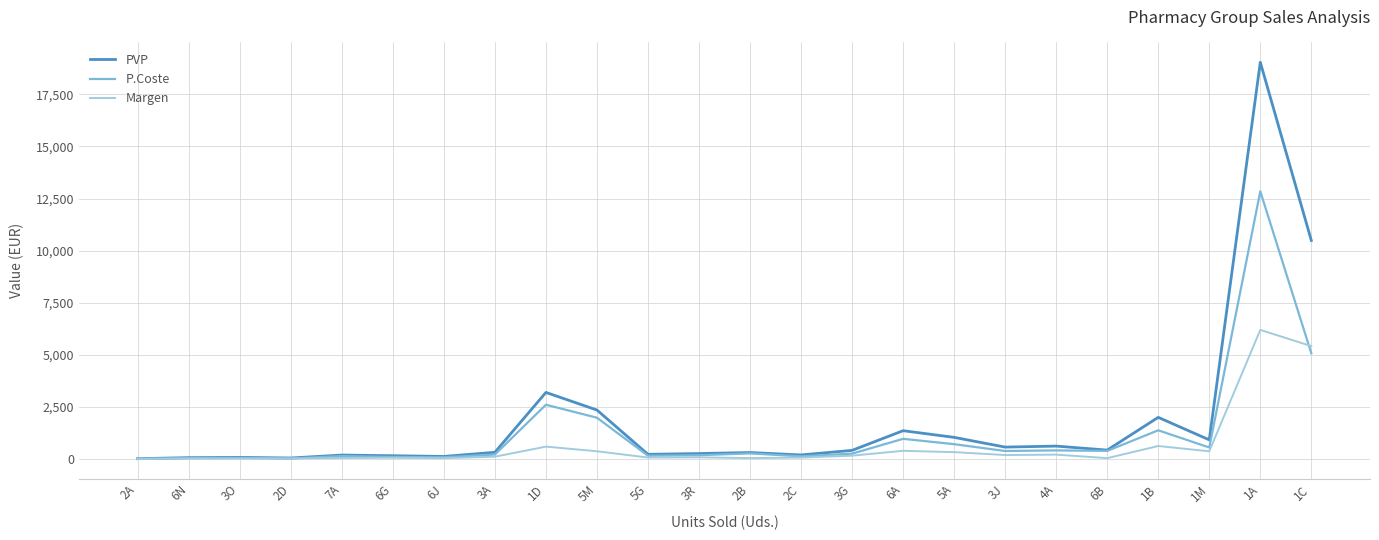

The value of Margen at 1A is 10099.0. True or false?

False